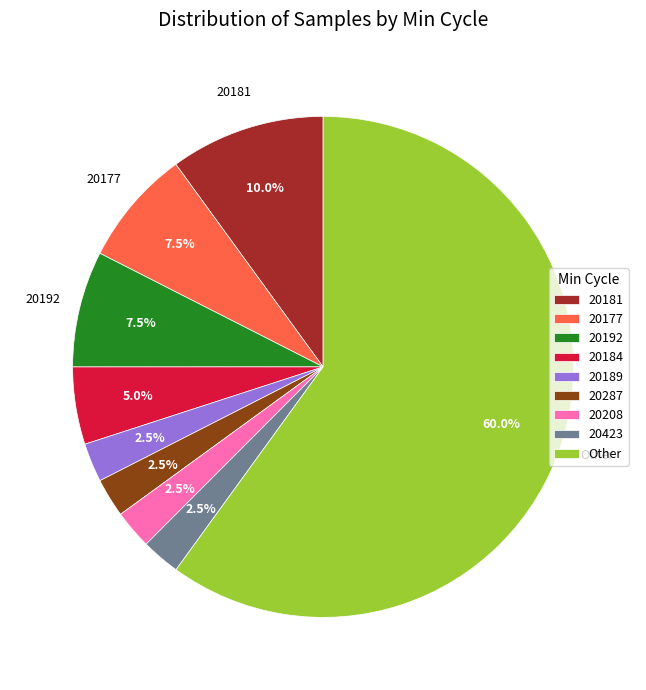

How much of the chart is everything except Other?

40.0%